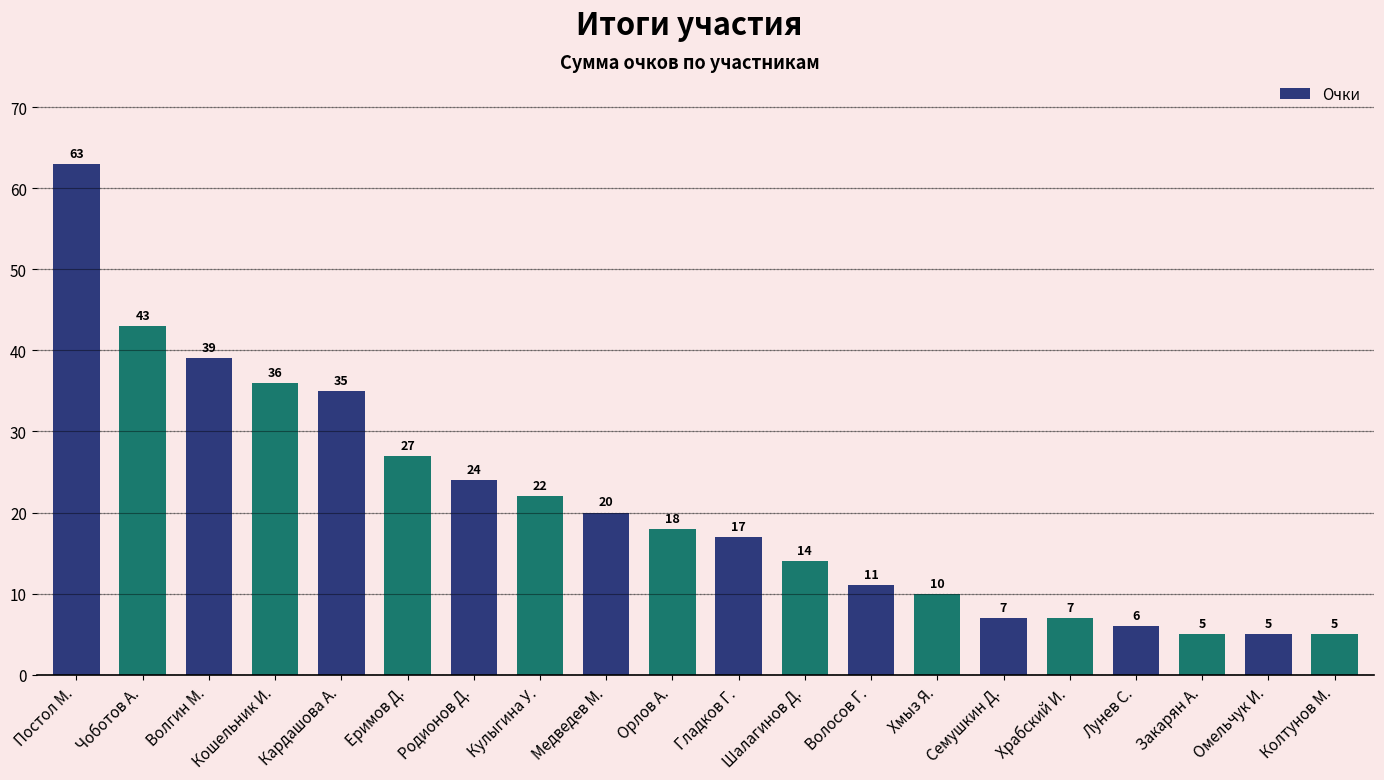

The value at Кошельник И. is 36. True or false?

True